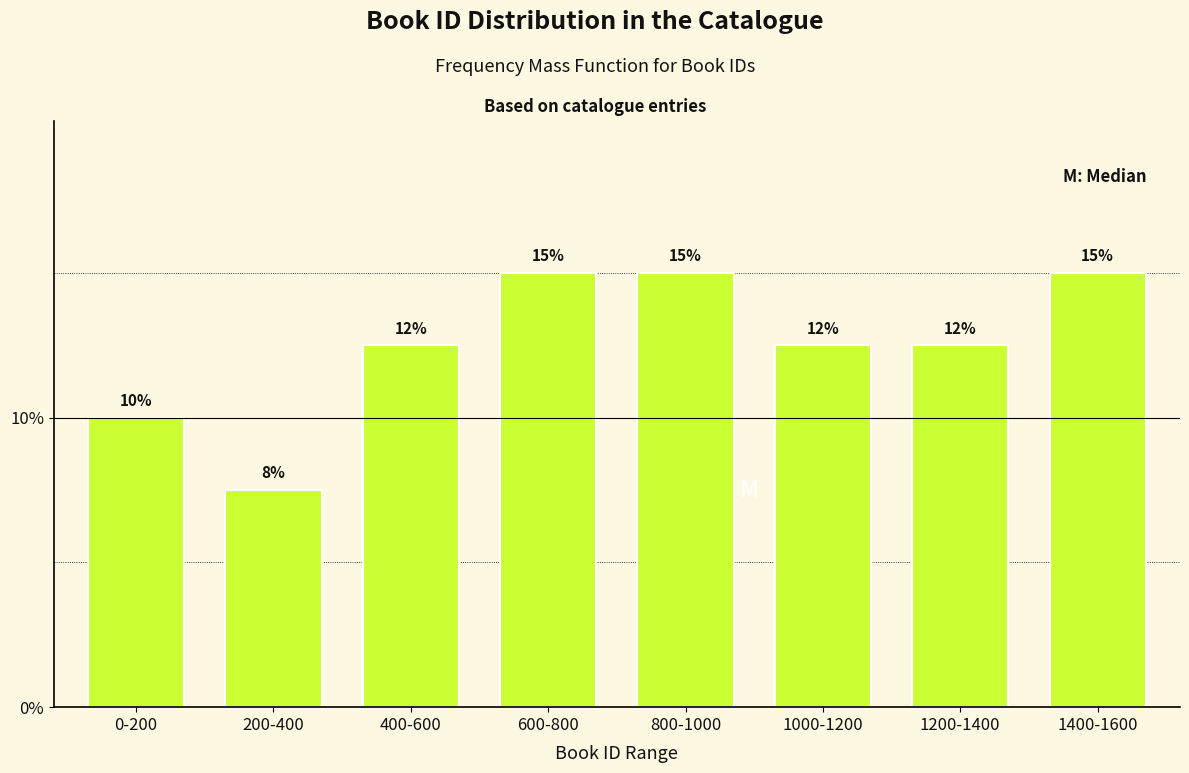

Which has a higher value, 200-400 or 600-800?

600-800